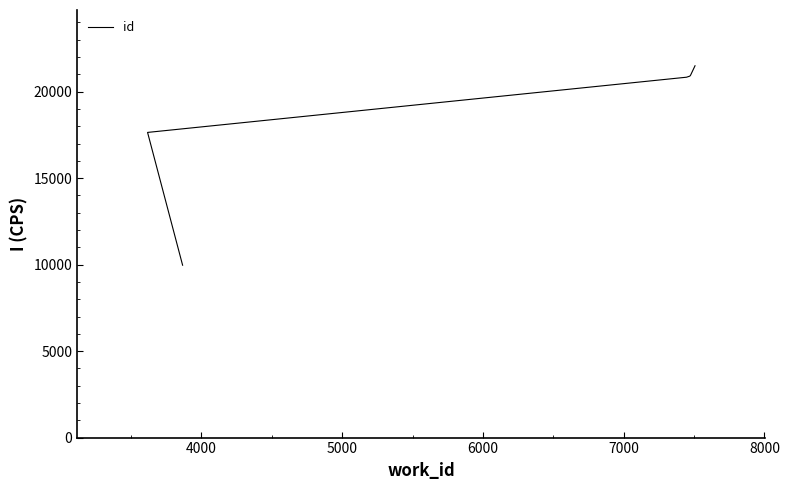

What is the maximum value shown in the chart?

21496